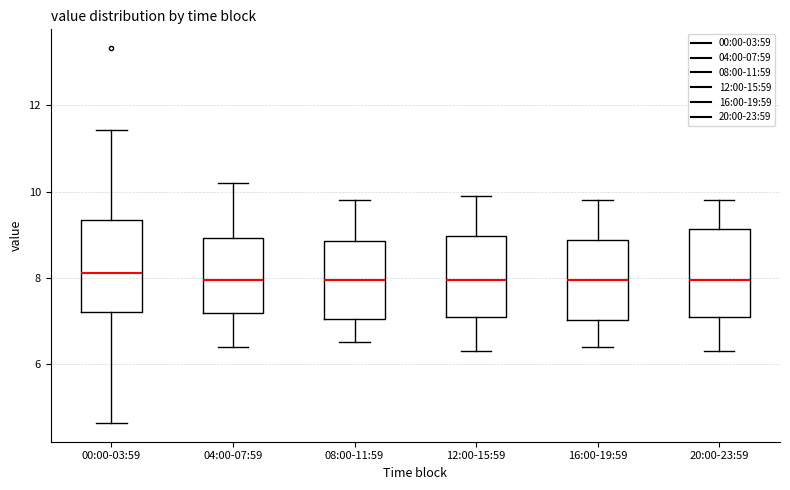

Reading left to right, transcribe this box plot: for each box, give where its median line is, the range the box spans, and where its two whiskers end, as read against the y-axis. The values are not printed on the chart, so give them approximately, as read against the axis.

00:00-03:59: median 8.2, box 7.2 to 9.4, whiskers 4.6 to 11.4
04:00-07:59: median 8.0, box 7.2 to 9.0, whiskers 6.4 to 10.2
08:00-11:59: median 8.0, box 7.0 to 8.8, whiskers 6.6 to 9.8
12:00-15:59: median 8.0, box 7.2 to 9.0, whiskers 6.4 to 10.0
16:00-19:59: median 8.0, box 7.0 to 8.8, whiskers 6.4 to 9.8
20:00-23:59: median 8.0, box 7.2 to 9.2, whiskers 6.4 to 9.8